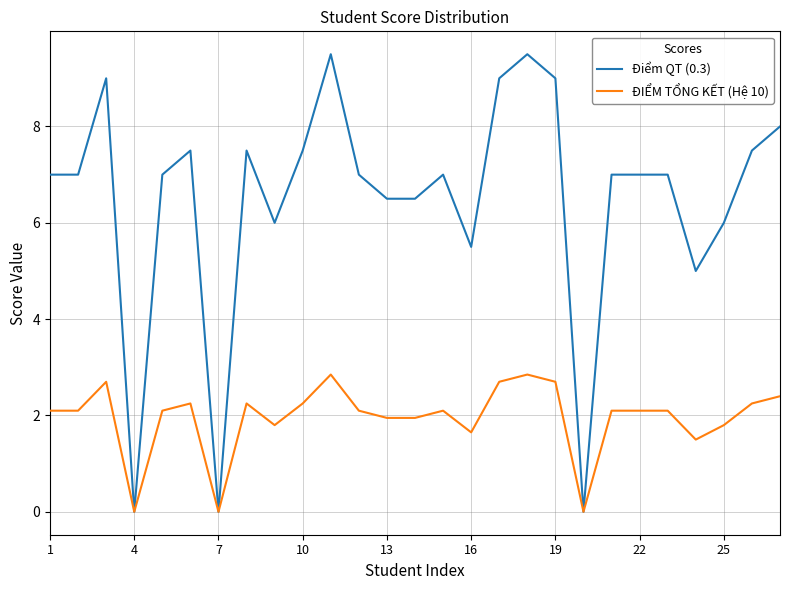

What is the maximum value for ĐIỂM TỔNG KẾT (Hệ 10)?

2.9